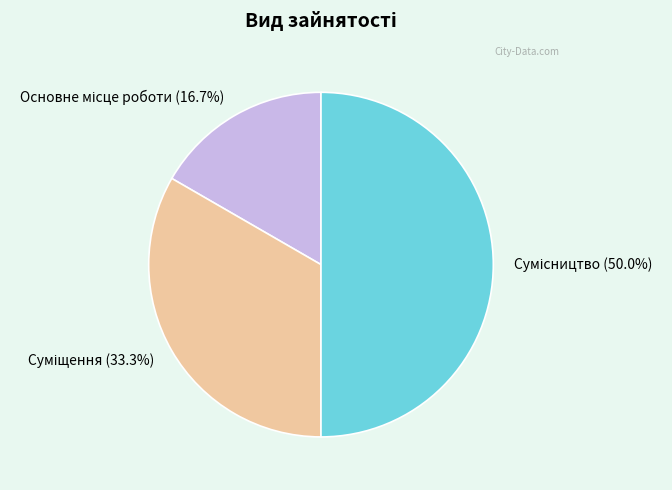

To the nearest percent, what portion does Основне місце роботи represent?

17%